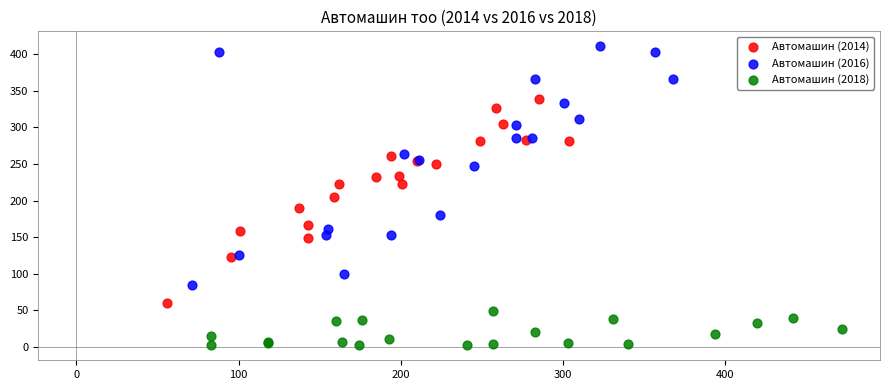

Which series contains the highest Y value?

Автомашин (2016)